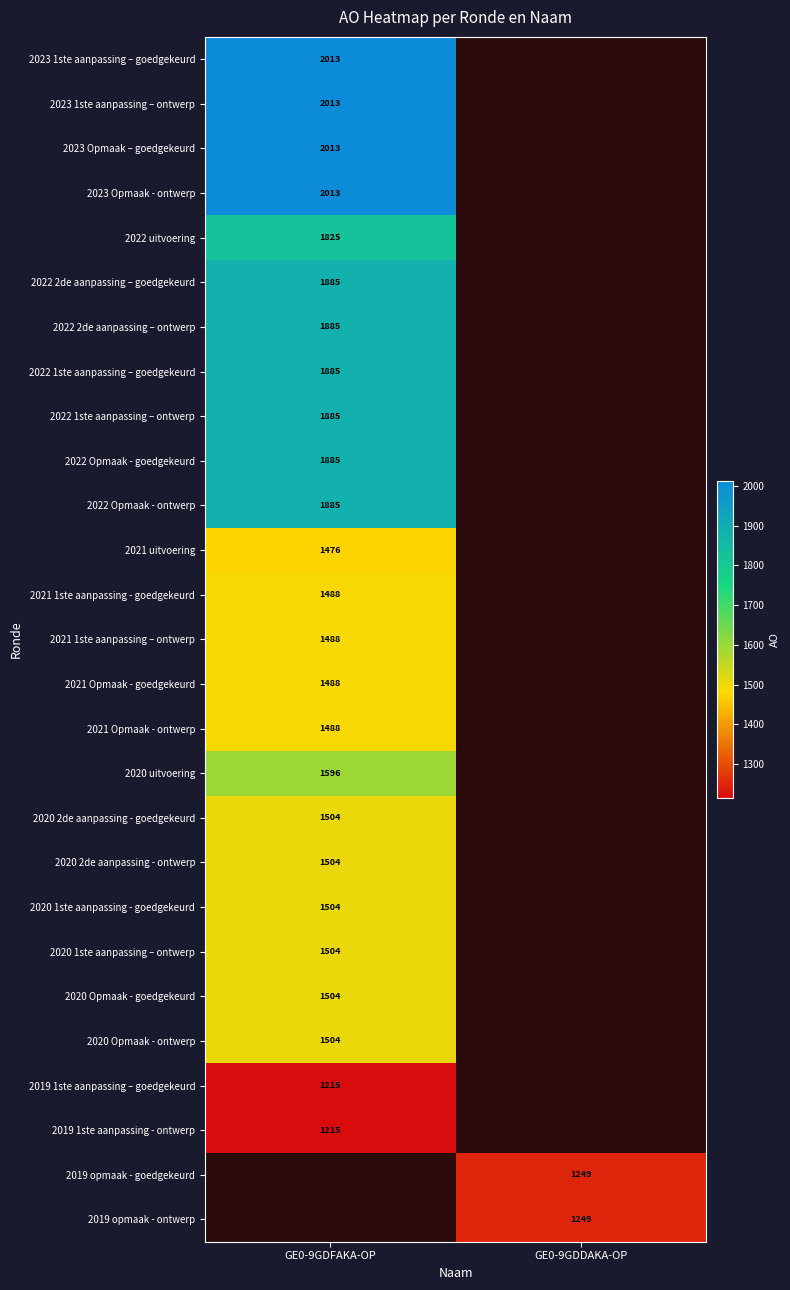

The 2021 Opmaak - ontwerp series shows 2406 at GE0-9GDFAKA-OP. True or false?

False